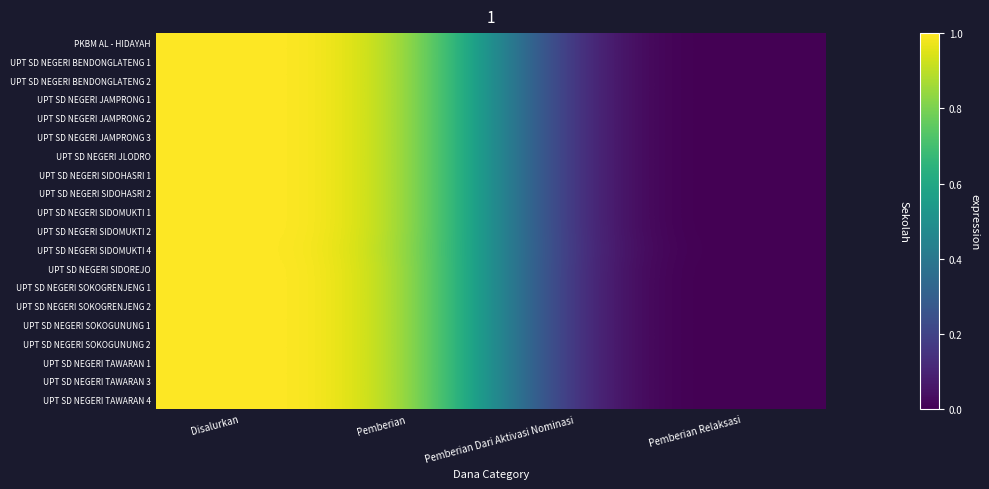

Reading left to right, transcribe all the data shown in this chart.

PKBM AL - HIDAYAH: Disalurkan=1.0	Pemberian=1.0	Pemberian Dari Aktivasi Nominasi=0.0	Pemberian Relaksasi=0.0
UPT SD NEGERI BENDONGLATENG 1: Disalurkan=1.0	Pemberian=1.0	Pemberian Dari Aktivasi Nominasi=0.0	Pemberian Relaksasi=0.0
UPT SD NEGERI BENDONGLATENG 2: Disalurkan=1.0	Pemberian=1.0	Pemberian Dari Aktivasi Nominasi=0.0	Pemberian Relaksasi=0.0
UPT SD NEGERI JAMPRONG 1: Disalurkan=1.0	Pemberian=1.0	Pemberian Dari Aktivasi Nominasi=0.0	Pemberian Relaksasi=0.0
UPT SD NEGERI JAMPRONG 2: Disalurkan=1.0	Pemberian=1.0	Pemberian Dari Aktivasi Nominasi=0.0	Pemberian Relaksasi=0.0
UPT SD NEGERI JAMPRONG 3: Disalurkan=1.0	Pemberian=1.0	Pemberian Dari Aktivasi Nominasi=0.0	Pemberian Relaksasi=0.0
UPT SD NEGERI JLODRO: Disalurkan=1.0	Pemberian=1.0	Pemberian Dari Aktivasi Nominasi=0.0	Pemberian Relaksasi=0.0
UPT SD NEGERI SIDOHASRI 1: Disalurkan=1.0	Pemberian=1.0	Pemberian Dari Aktivasi Nominasi=0.0	Pemberian Relaksasi=0.0
UPT SD NEGERI SIDOHASRI 2: Disalurkan=1.0	Pemberian=1.0	Pemberian Dari Aktivasi Nominasi=0.0	Pemberian Relaksasi=0.0
UPT SD NEGERI SIDOMUKTI 1: Disalurkan=1.0	Pemberian=1.0	Pemberian Dari Aktivasi Nominasi=0.0	Pemberian Relaksasi=0.0
UPT SD NEGERI SIDOMUKTI 2: Disalurkan=1.0	Pemberian=1.0	Pemberian Dari Aktivasi Nominasi=0.0	Pemberian Relaksasi=0.0
UPT SD NEGERI SIDOMUKTI 4: Disalurkan=1.0	Pemberian=1.0	Pemberian Dari Aktivasi Nominasi=0.0	Pemberian Relaksasi=0.0
UPT SD NEGERI SIDOREJO: Disalurkan=1.0	Pemberian=1.0	Pemberian Dari Aktivasi Nominasi=0.0	Pemberian Relaksasi=0.0
UPT SD NEGERI SOKOGRENJENG 1: Disalurkan=1.0	Pemberian=1.0	Pemberian Dari Aktivasi Nominasi=0.0	Pemberian Relaksasi=0.0
UPT SD NEGERI SOKOGRENJENG 2: Disalurkan=1.0	Pemberian=1.0	Pemberian Dari Aktivasi Nominasi=0.0	Pemberian Relaksasi=0.0
UPT SD NEGERI SOKOGUNUNG 1: Disalurkan=1.0	Pemberian=1.0	Pemberian Dari Aktivasi Nominasi=0.0	Pemberian Relaksasi=0.0
UPT SD NEGERI SOKOGUNUNG 2: Disalurkan=1.0	Pemberian=1.0	Pemberian Dari Aktivasi Nominasi=0.0	Pemberian Relaksasi=0.0
UPT SD NEGERI TAWARAN 1: Disalurkan=1.0	Pemberian=1.0	Pemberian Dari Aktivasi Nominasi=0.0	Pemberian Relaksasi=0.0
UPT SD NEGERI TAWARAN 3: Disalurkan=1.0	Pemberian=1.0	Pemberian Dari Aktivasi Nominasi=0.0	Pemberian Relaksasi=0.0
UPT SD NEGERI TAWARAN 4: Disalurkan=1.0	Pemberian=1.0	Pemberian Dari Aktivasi Nominasi=0.0	Pemberian Relaksasi=0.0